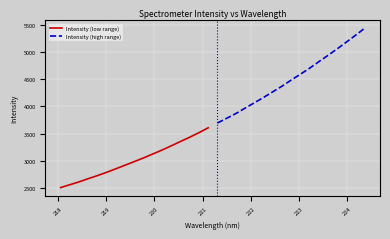

True or false: Intensity (low range) and Intensity (high range) cross at least once.

False